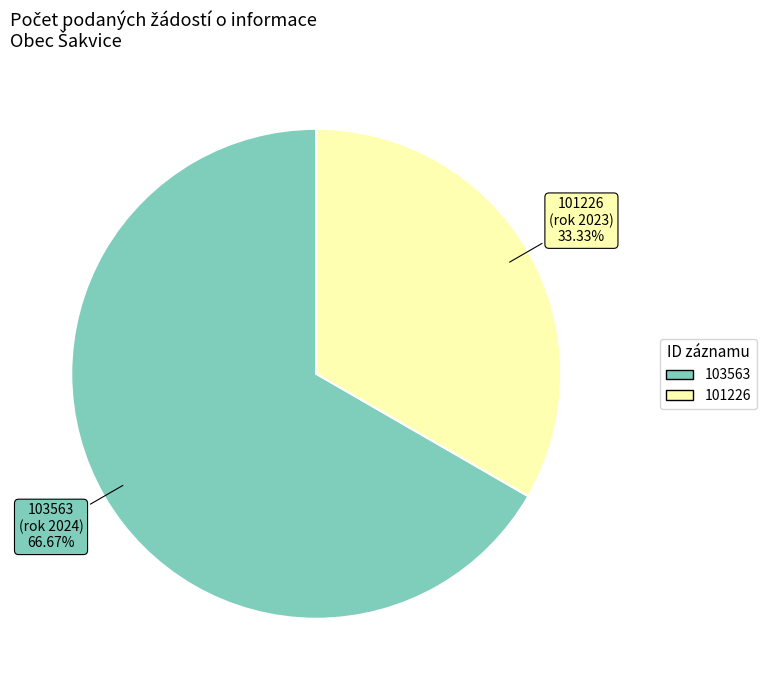

To the nearest percent, what portion does 101226 represent?

33%